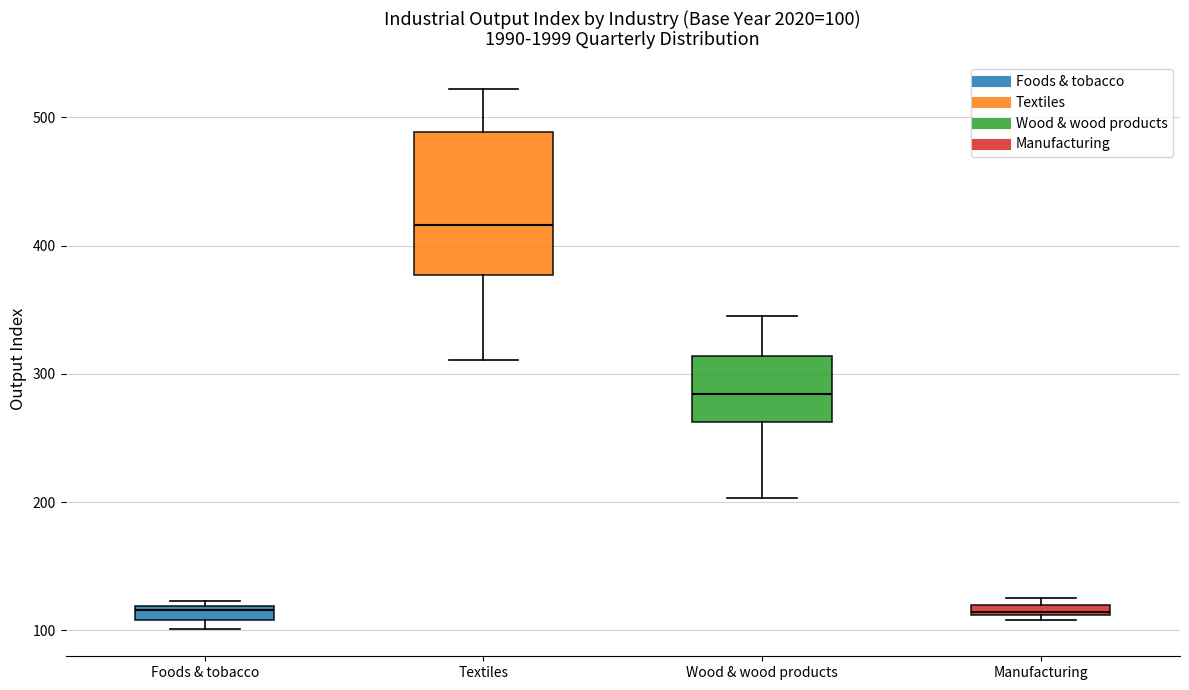

Which box's median line is the highest?

Textiles